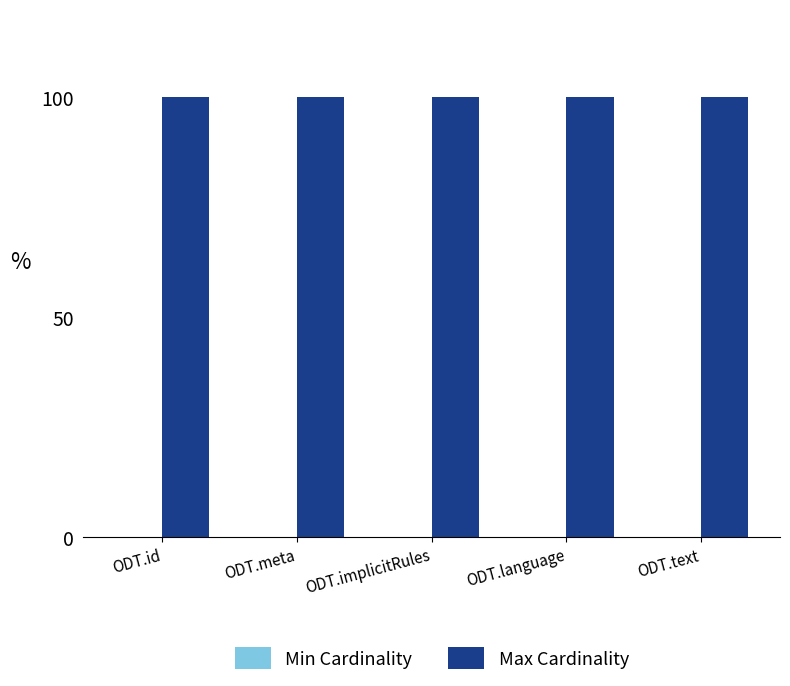

What is the label of the 5th bar from the left?

ODT.text